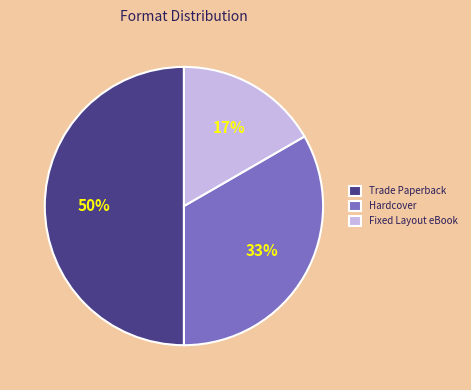

Is the sum of Hardcover and Trade Paperback greater than half?

Yes